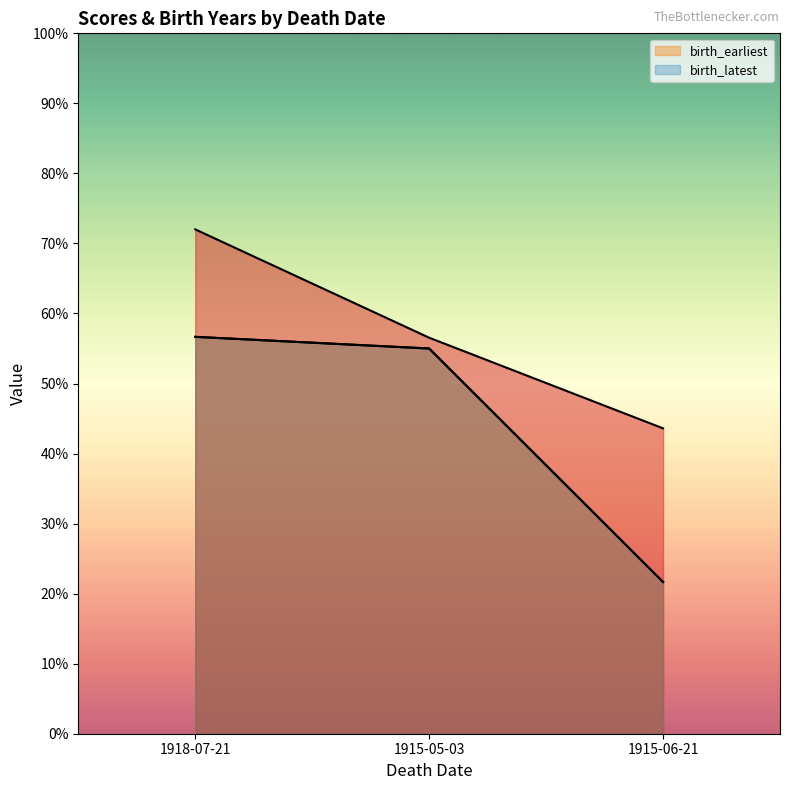

Reading left to right, transcribe all the data shown in this chart.

_score: 1918-07-21=72.0	1915-05-03=56.5	1915-06-21=43.6
birth_earliest: 1918-07-21=56.7	1915-05-03=55.0	1915-06-21=21.7
birth_latest: 1918-07-21=56.7	1915-05-03=55.0	1915-06-21=21.7